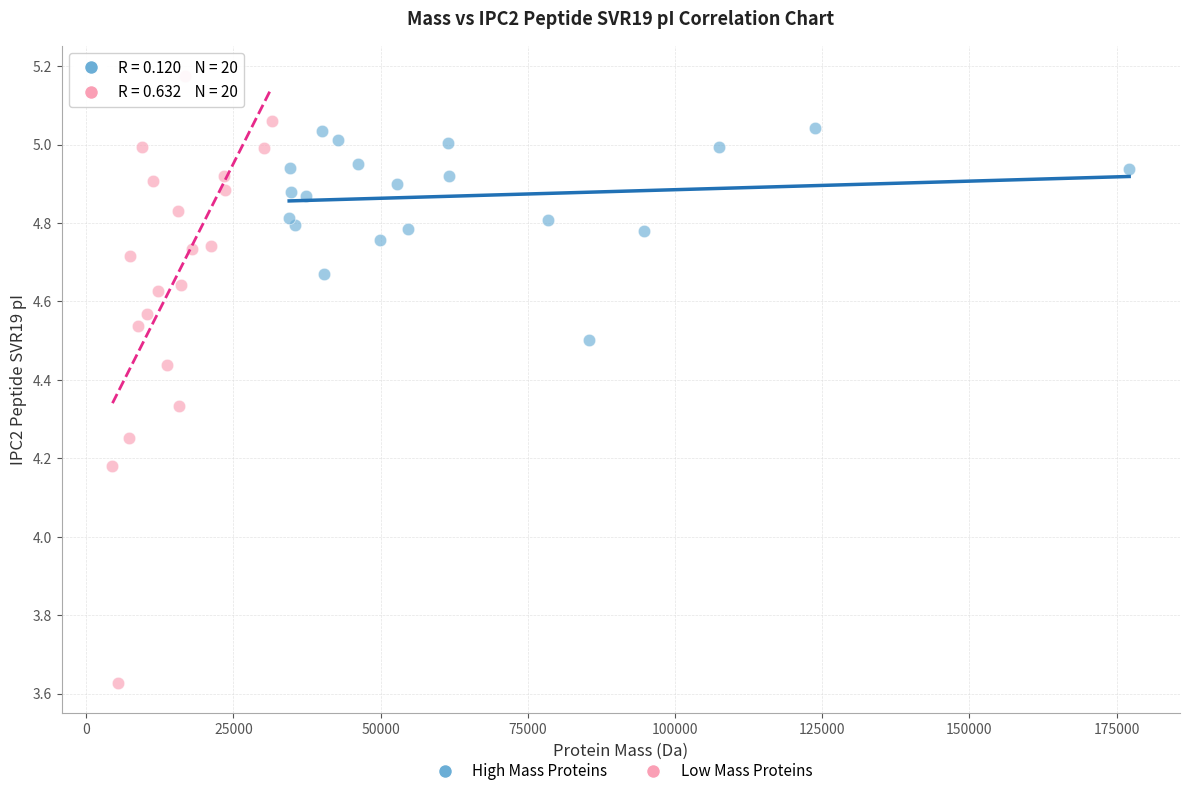

Which series contains the lowest Y value?

Low Mass Proteins